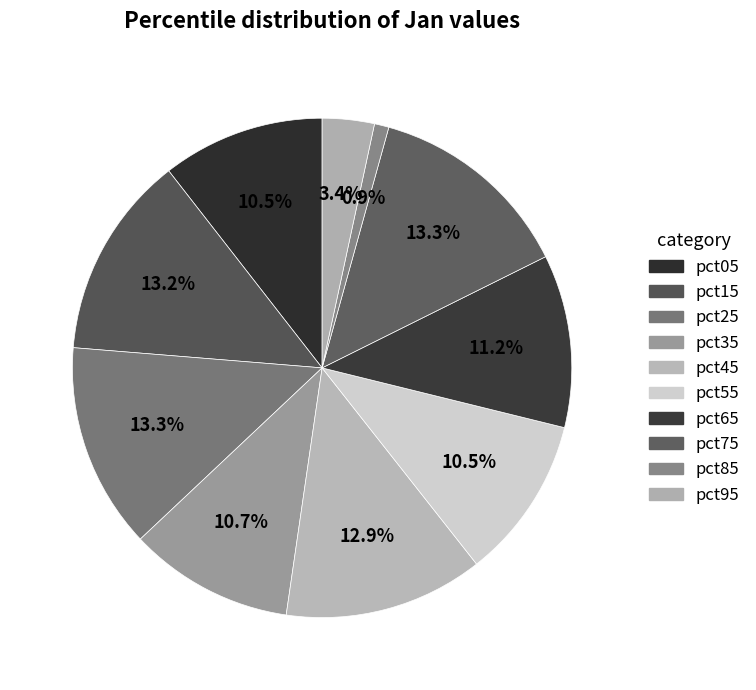

How many segments does this pie chart have?

10